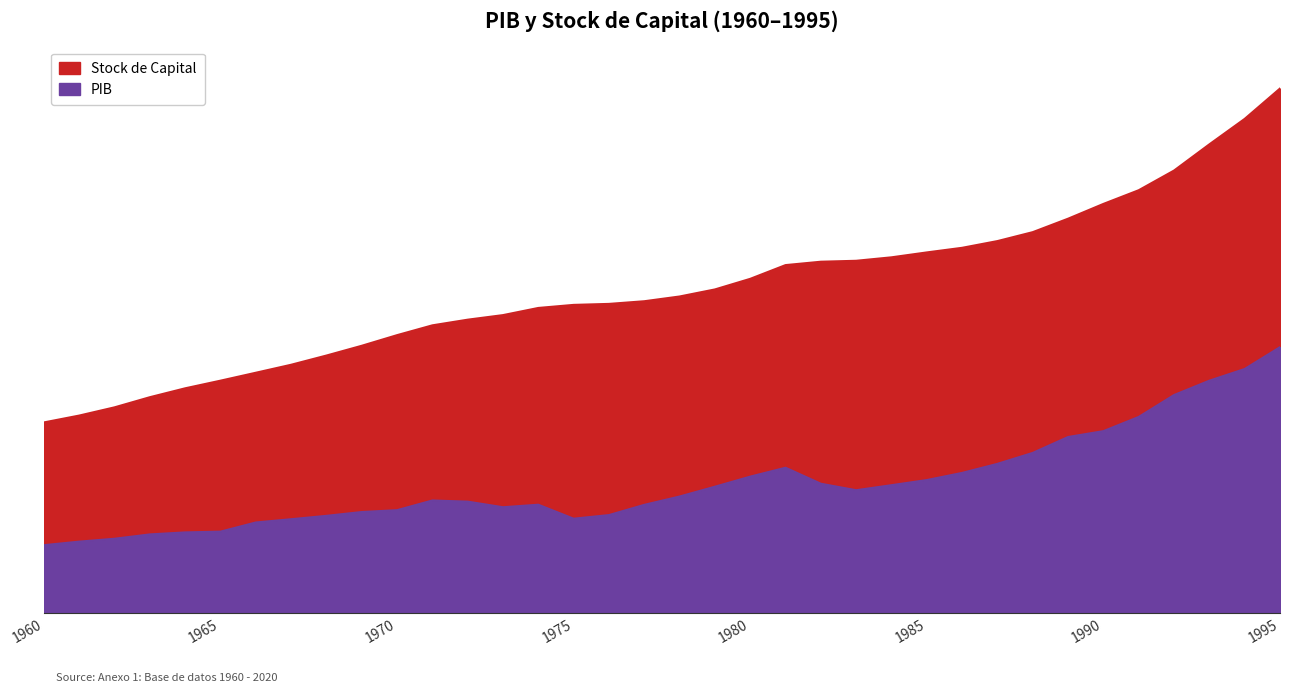

Where is Stock de Capital nearest to the value 84005800?

1984